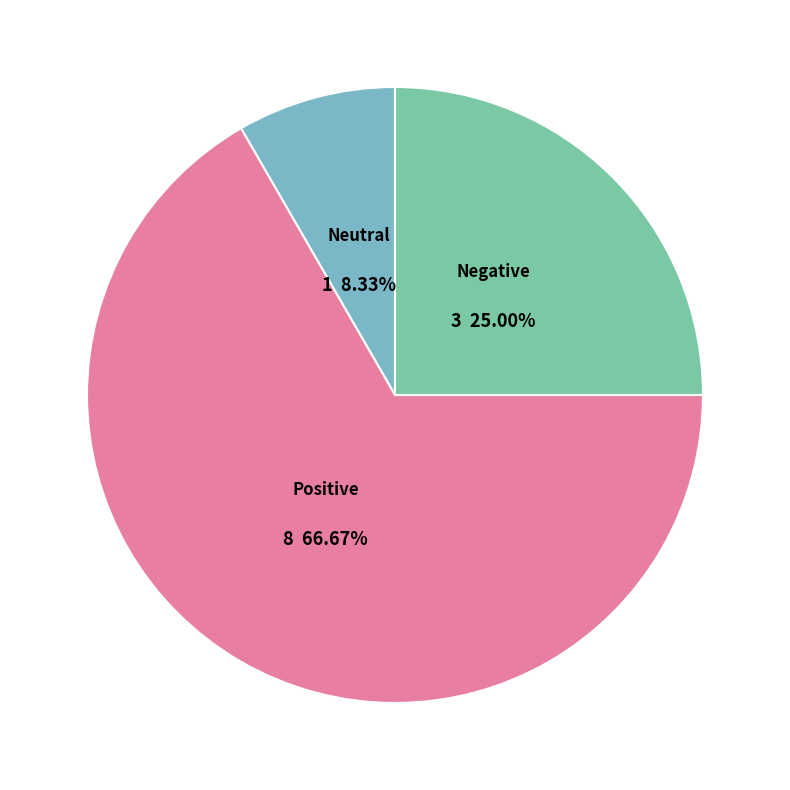

How many slices are in this pie chart?

3